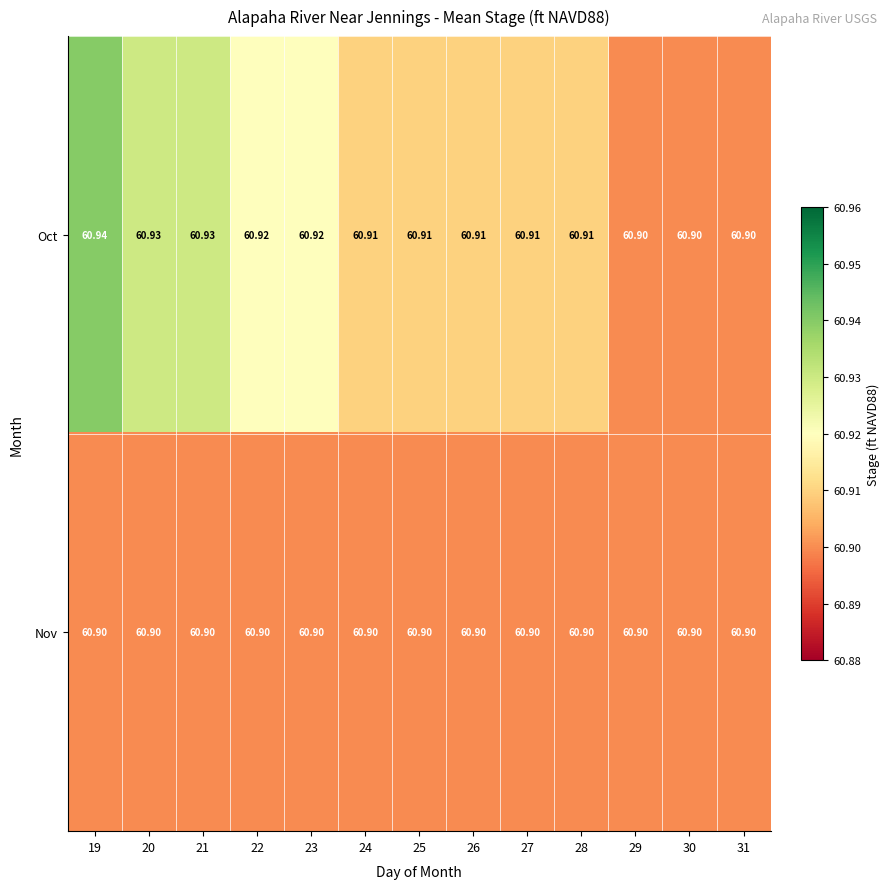

How many data points does each series have?

13